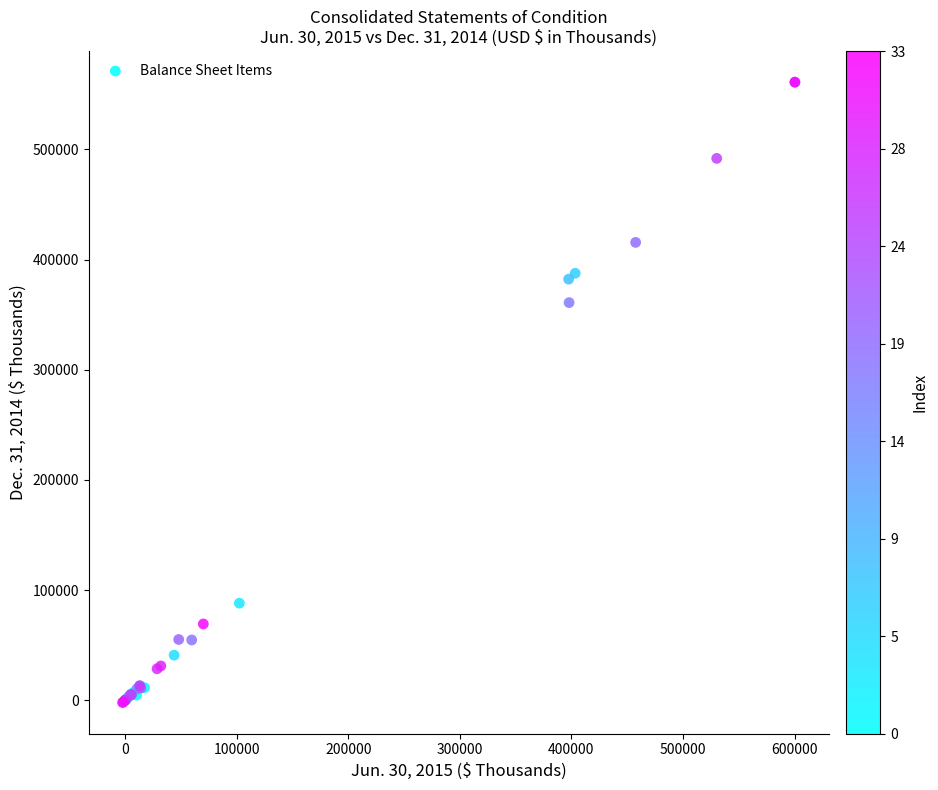

What Y value in the scatter plot is closest to 279452?

360906